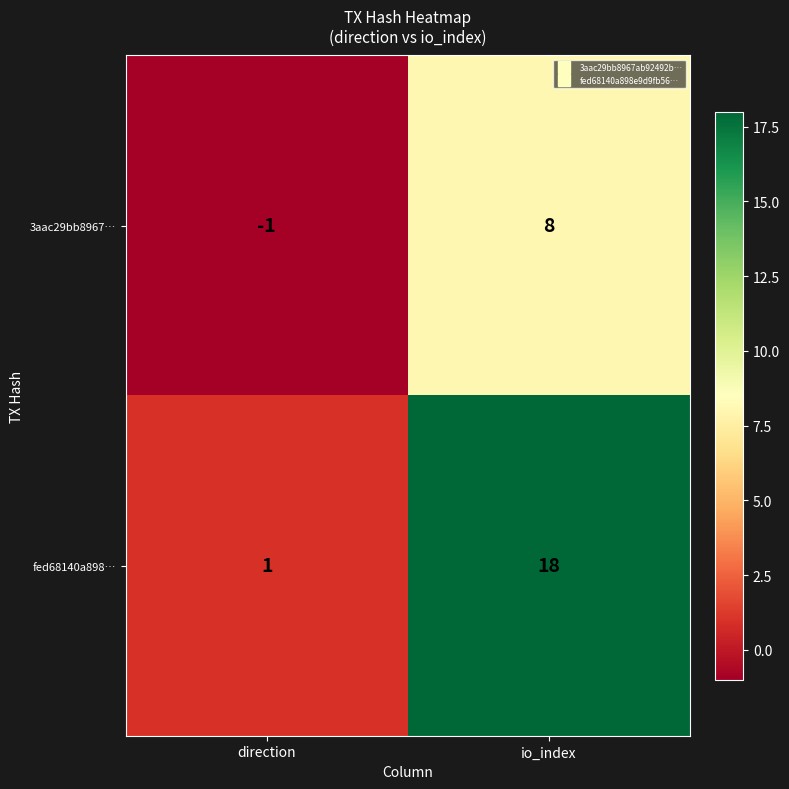

At how many categories does at least one series exceed 0?

2